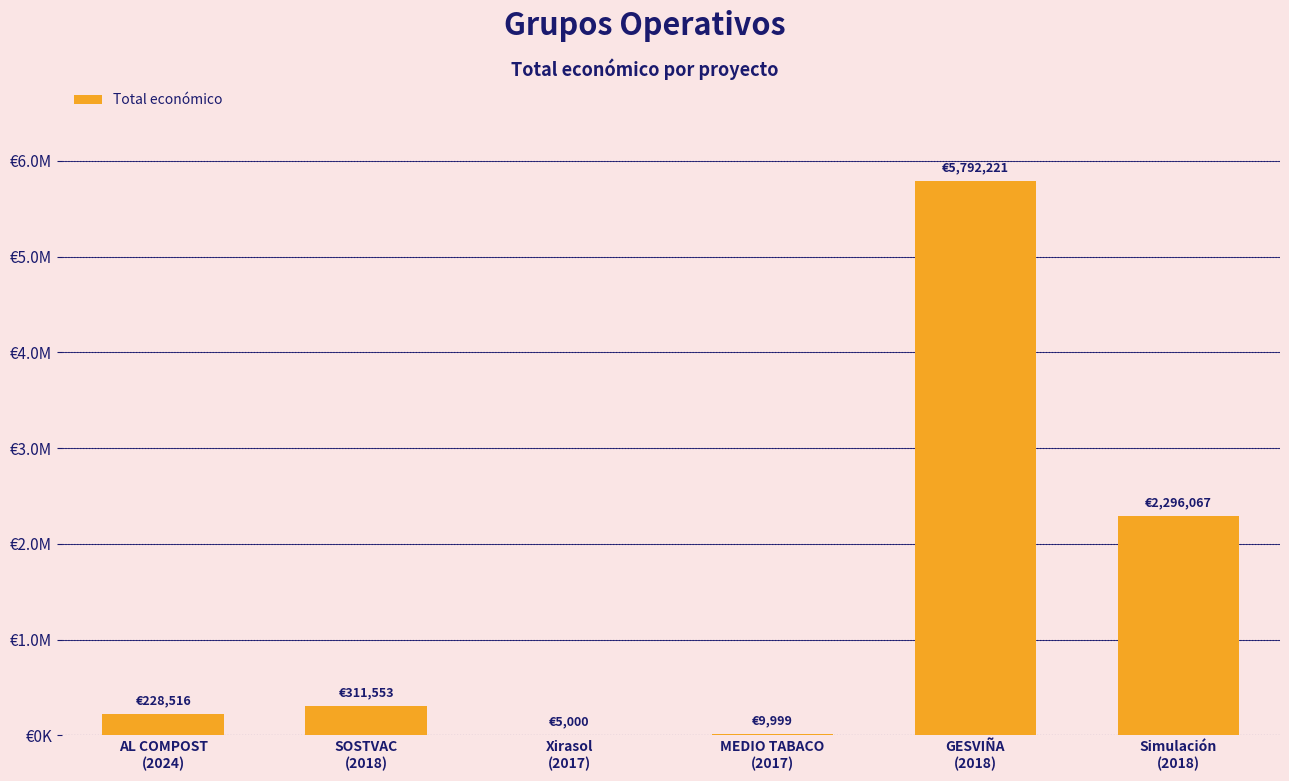

Reading left to right, what are all the values shown in this chart?

228516	311553	5000	9999	5792221	2296067